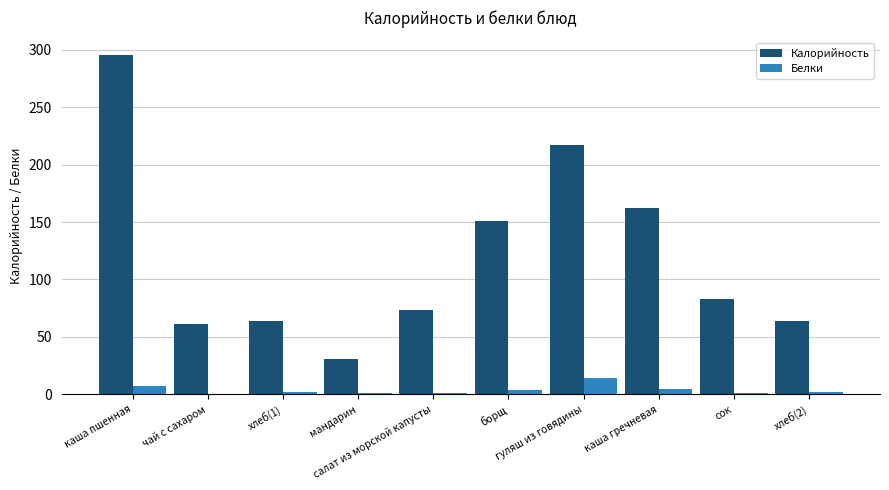

How many groups of bars are there?

10